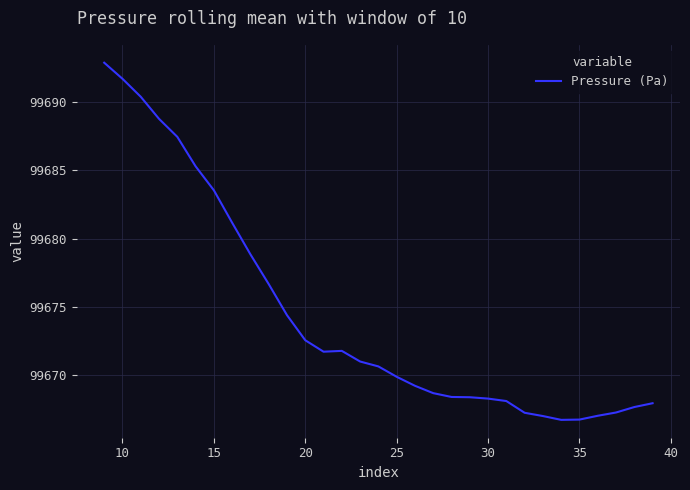

What is the minimum value shown in the chart?

99666.7